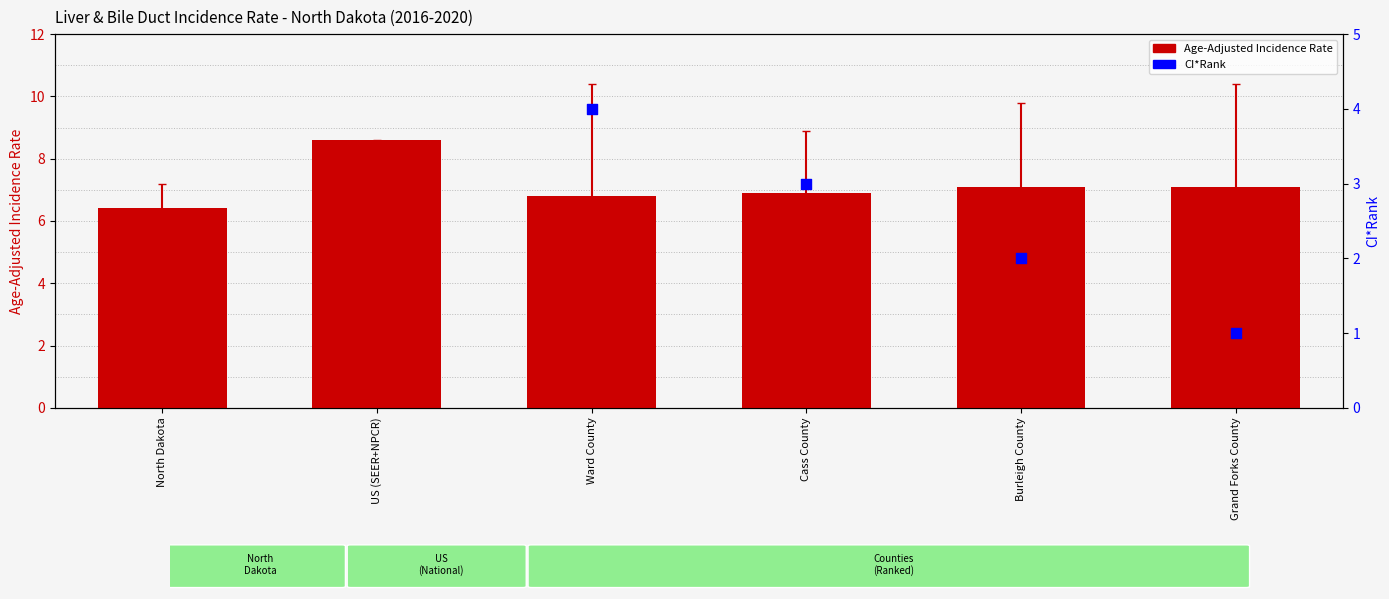

Which series has the widest spread of Y values?

Upper 95% CI